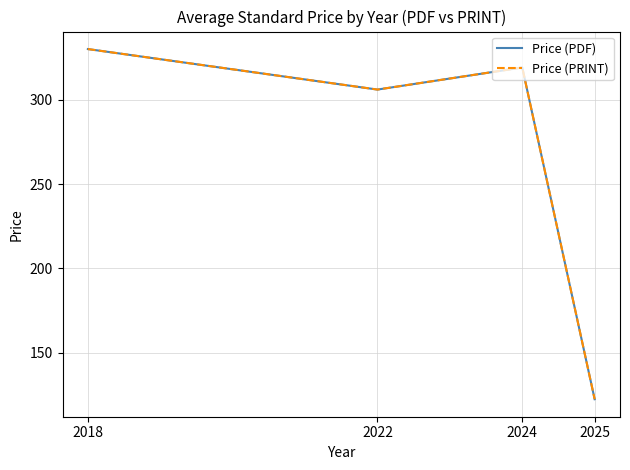

What is the value of the Price (PRINT) point at the 1st from the left?

330.0